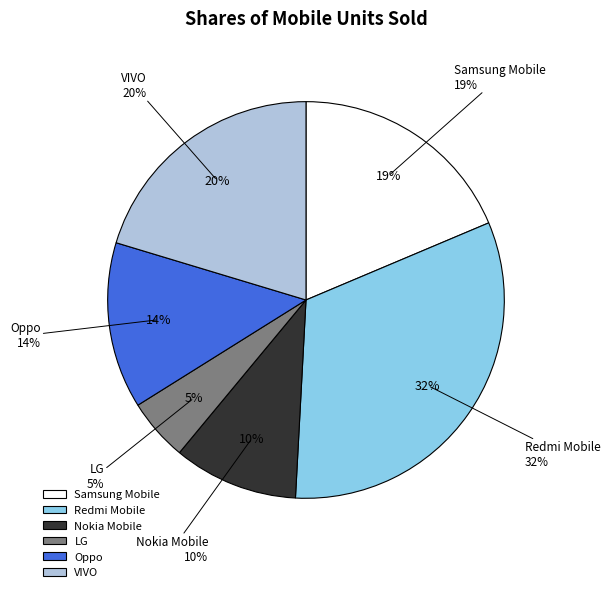

The LG slice represents 5% of the pie. True or false?

True